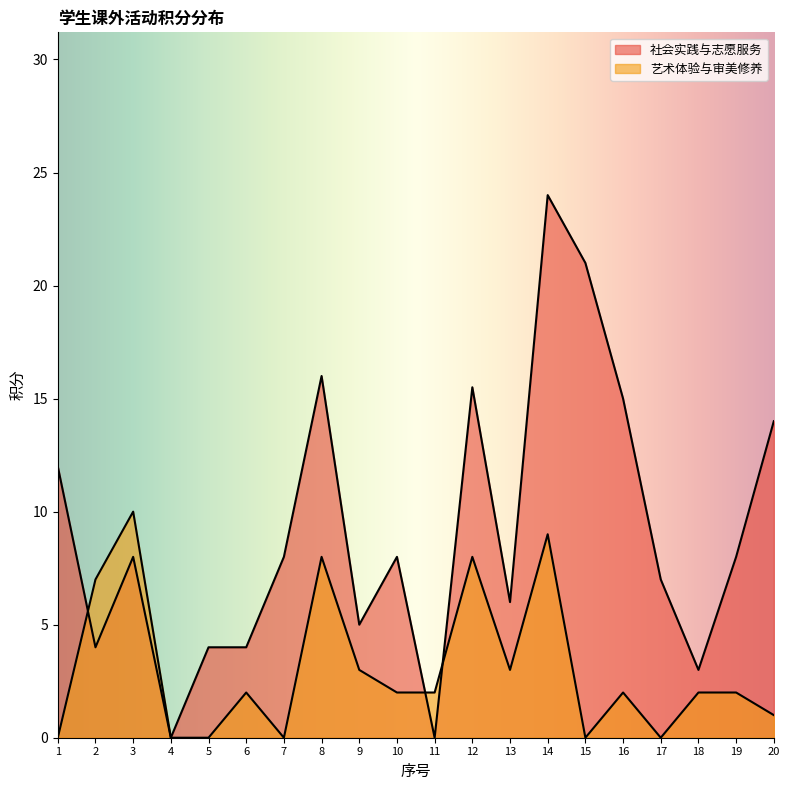

Read the 社会实践与志愿服务 value at 20.

14.0